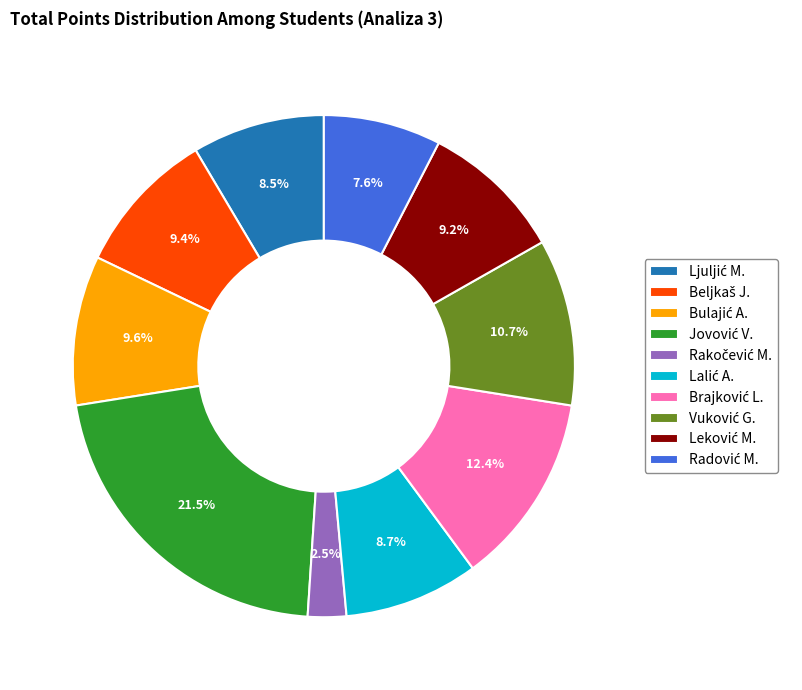

How many segments does this pie chart have?

10